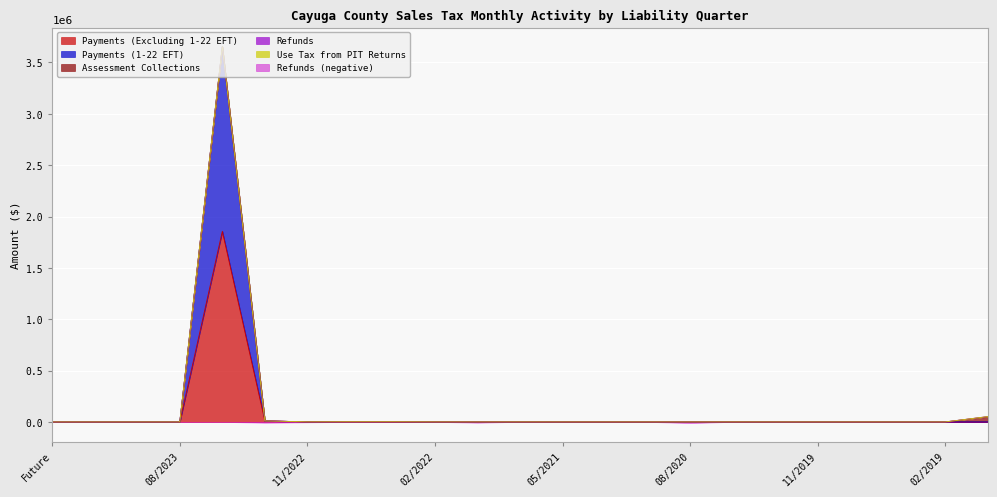

What is the average value of the Payments (1-22 EFT) series?

78072.7